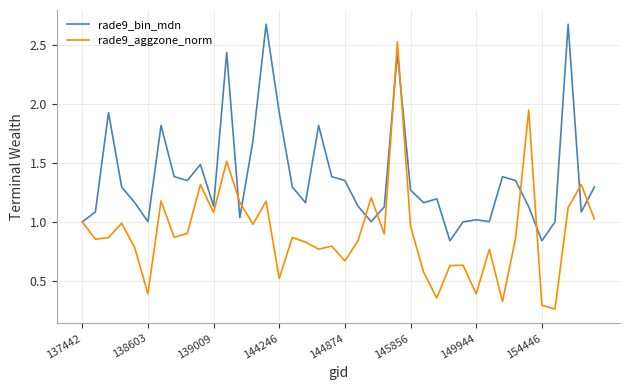

Which series has the largest total across all categories?

rade9_bin_mdn